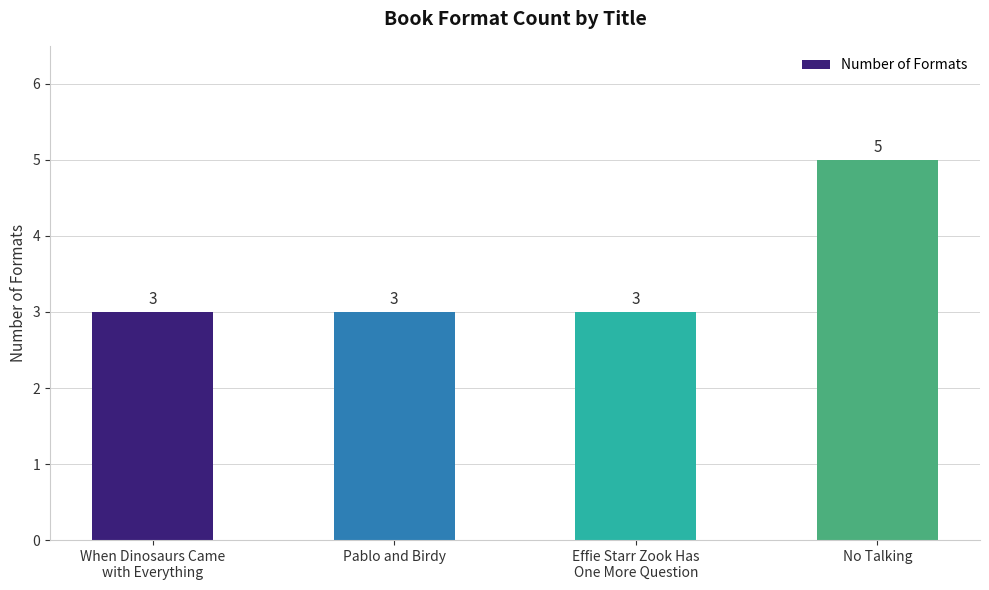

Which category has the highest value across all series?

No Talking